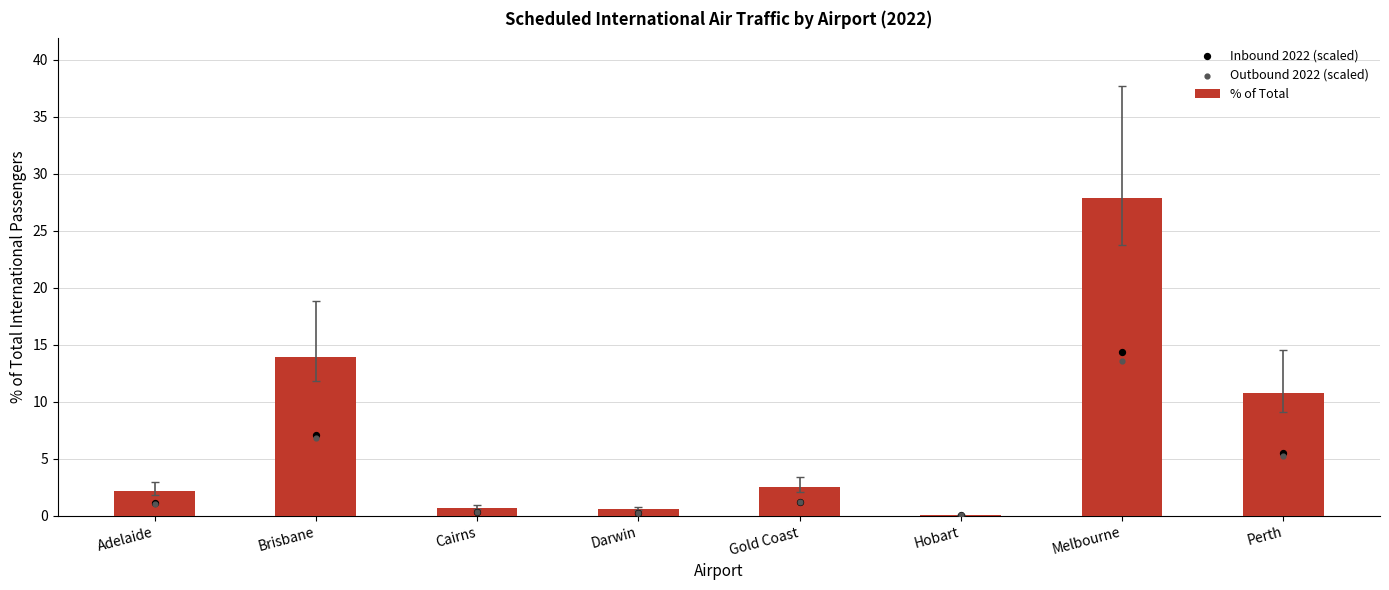

At how many categories does at least one series exceed 19?

1